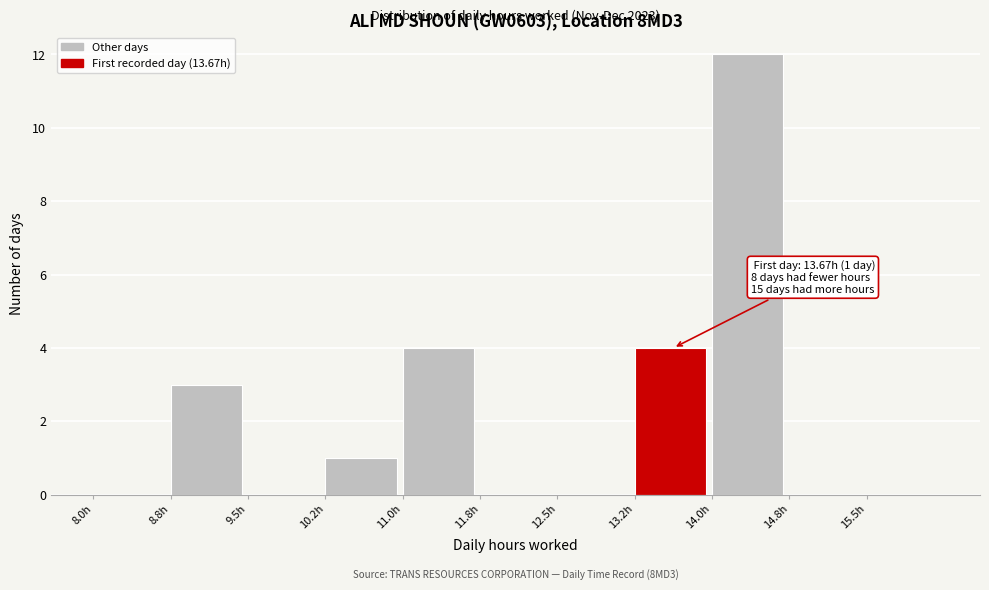

Reading left to right, list all the values displayed in this chart.

8.0h=0	8.8h=3	9.5h=0	10.2h=1	11.0h=4	11.8h=0	12.5h=0	13.2h=4	14.0h=12	14.8h=0	15.5h=0